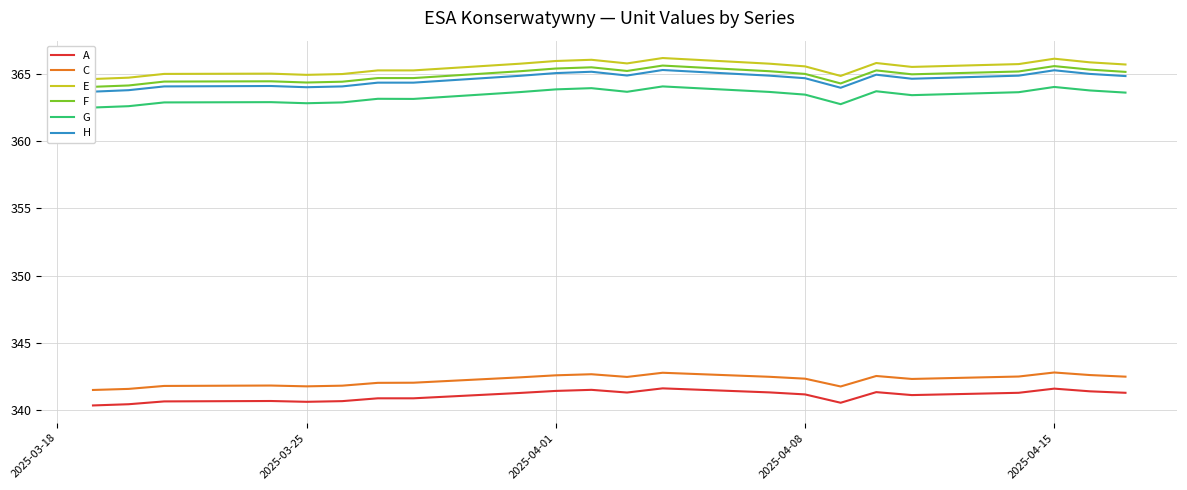

The C series shows 224.0 at 2025-04-15. True or false?

False